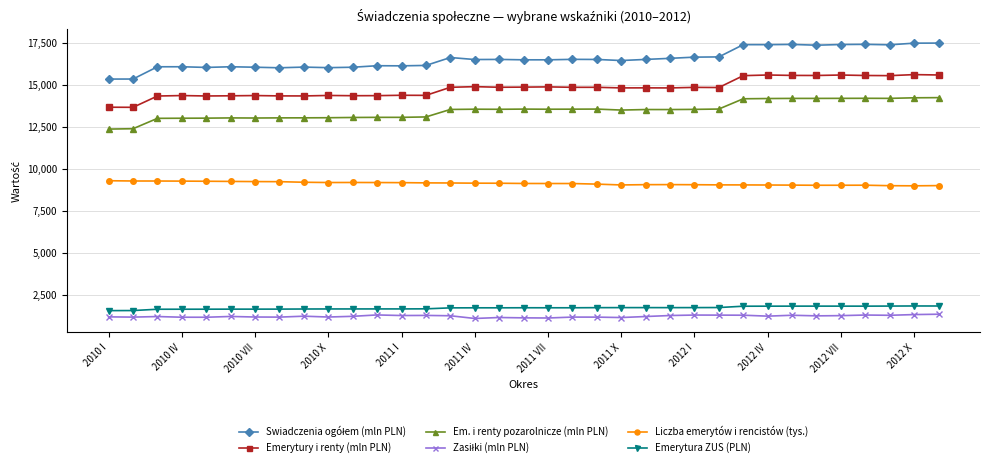

What is the minimum value shown in the chart?

1099.3